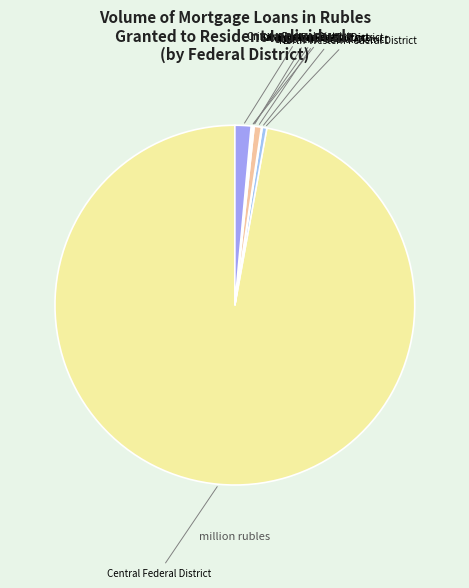

Count the number of slices in the pie.

9